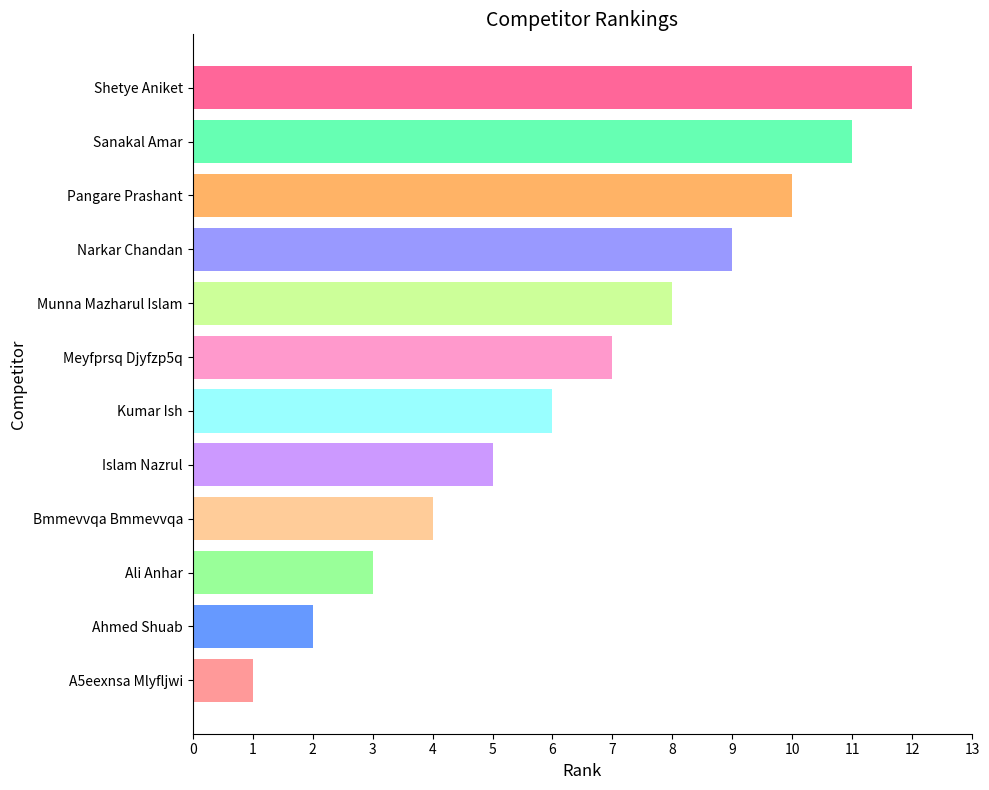

What value does the data have at Narkar Chandan?

9